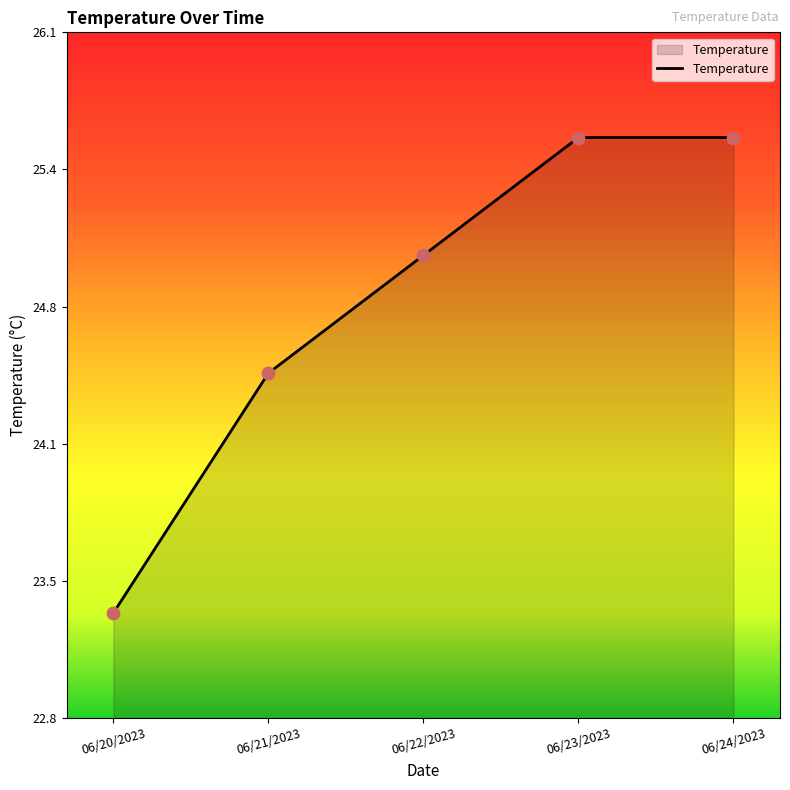

Between 06/24/2023 and 06/21/2023, which is larger?

06/24/2023